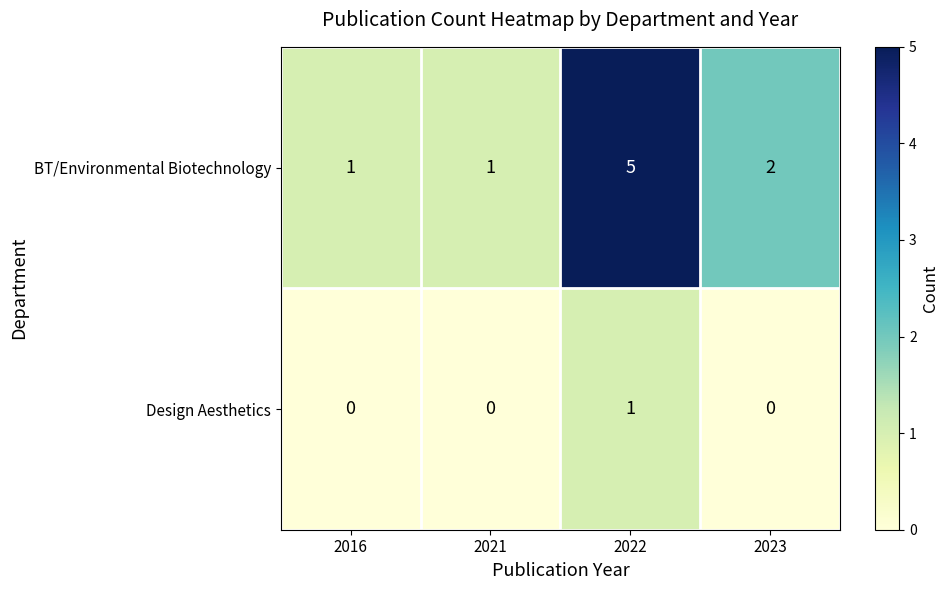

What is the total value across all series at 2022?

6